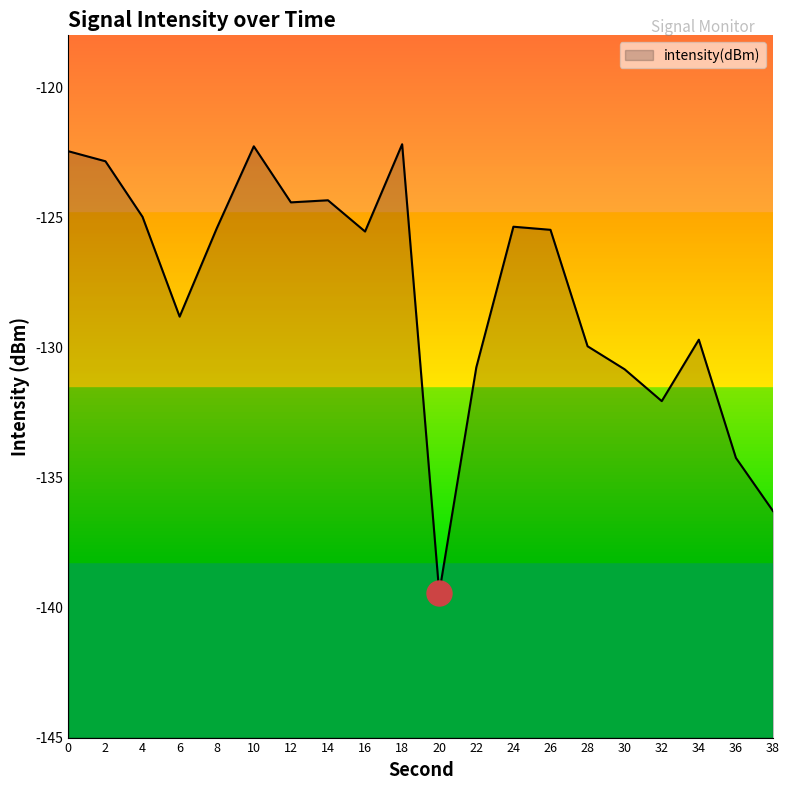

At which category does the data reach its first local valley?

6